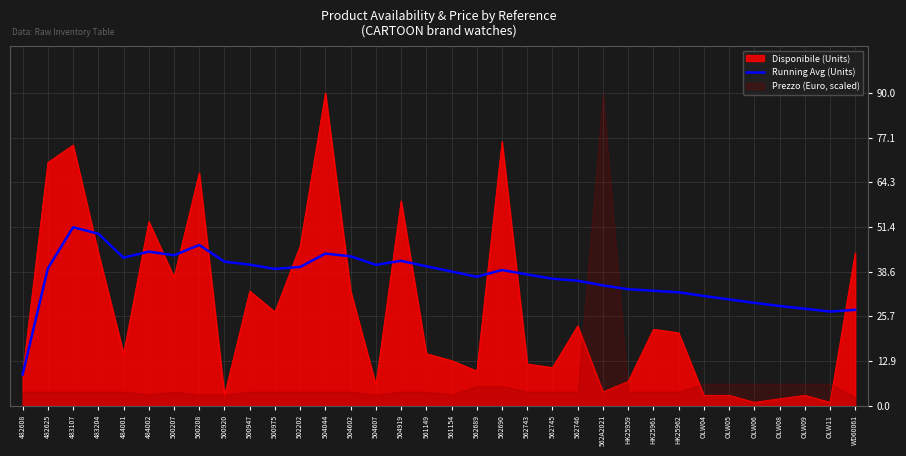

What is the lowest value of the Running Avg (Units) series?

9.0